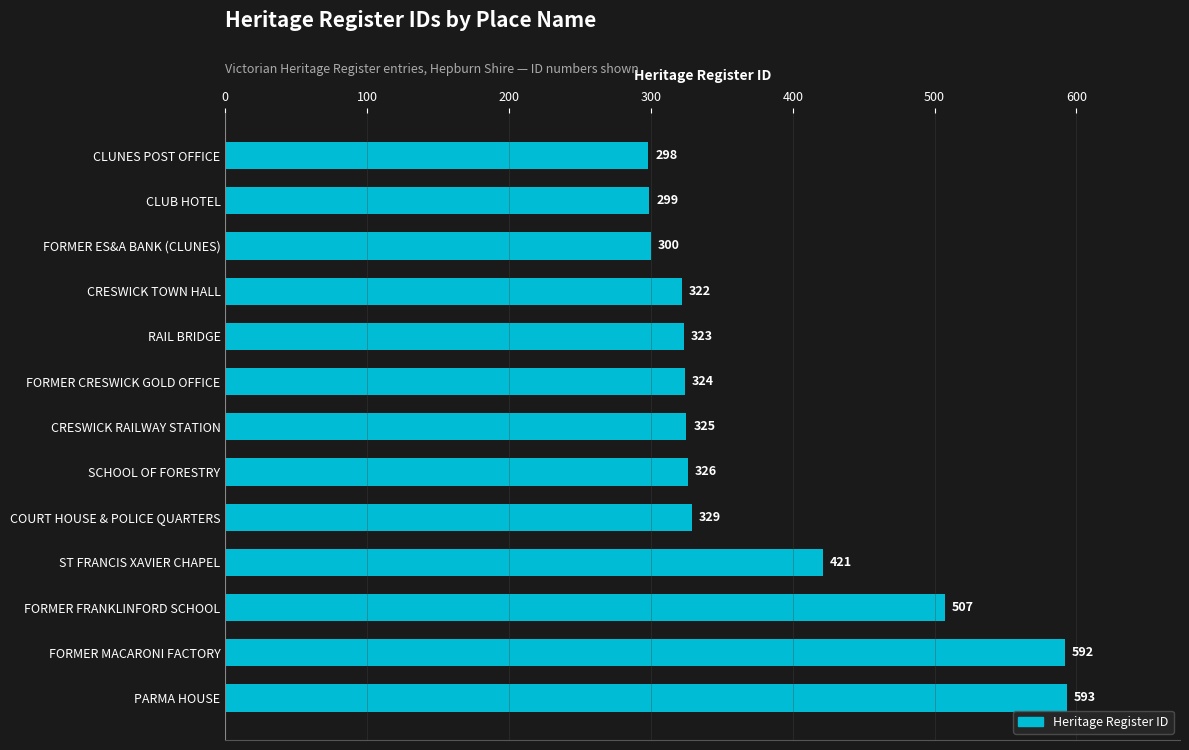

List the labels in order of value, largest first.

PARMA HOUSE, FORMER MACARONI FACTORY, FORMER FRANKLINFORD SCHOOL, ST FRANCIS XAVIER CHAPEL, COURT HOUSE & POLICE QUARTERS, SCHOOL OF FORESTRY, CRESWICK RAILWAY STATION, FORMER CRESWICK GOLD OFFICE, RAIL BRIDGE, CRESWICK TOWN HALL, FORMER ES&A BANK (CLUNES), CLUB HOTEL, CLUNES POST OFFICE